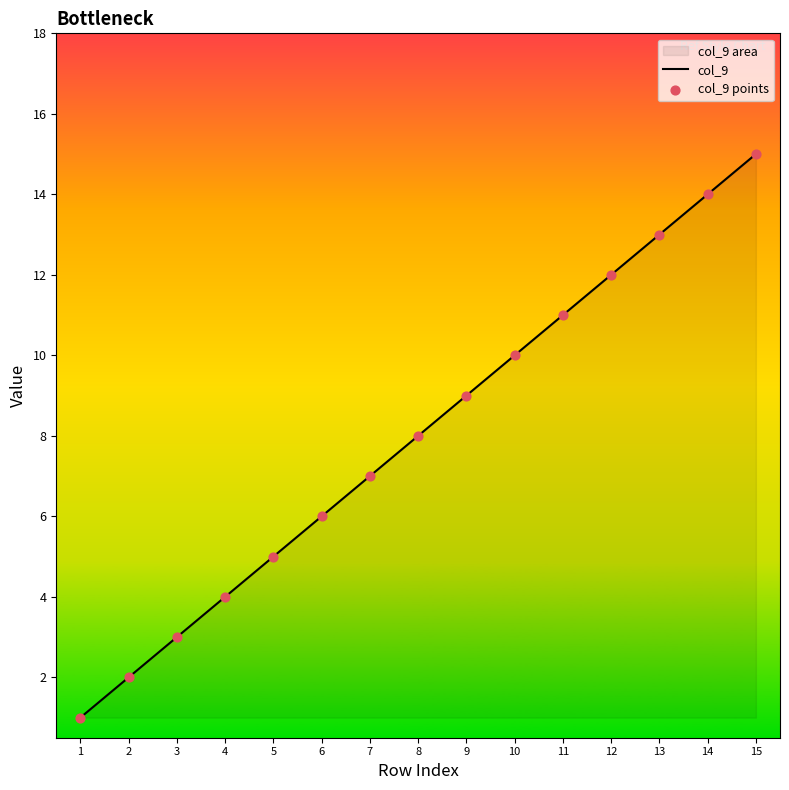

At how many categories does at least one series exceed 3?

12